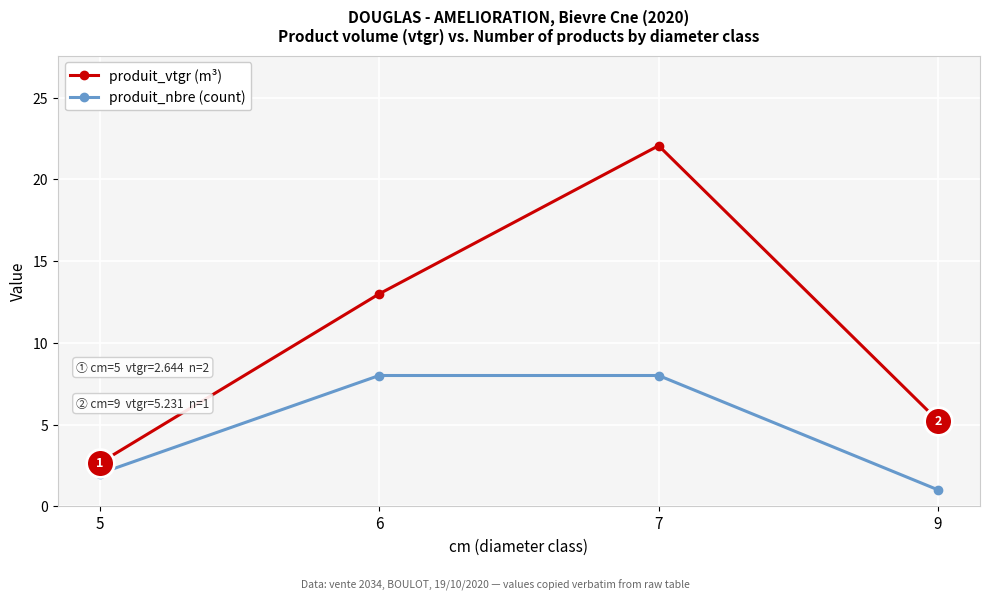

Is this an area chart (filled region under the line)?

No